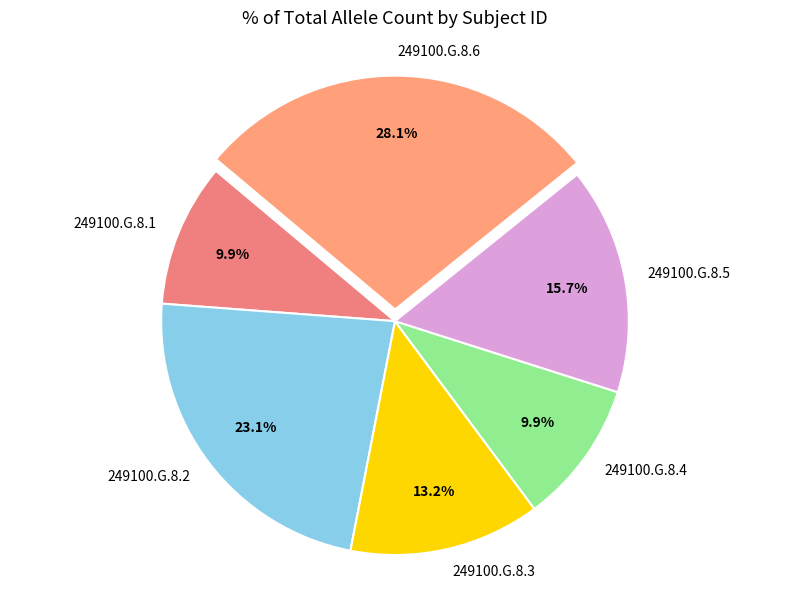

How many slices are in this pie chart?

6